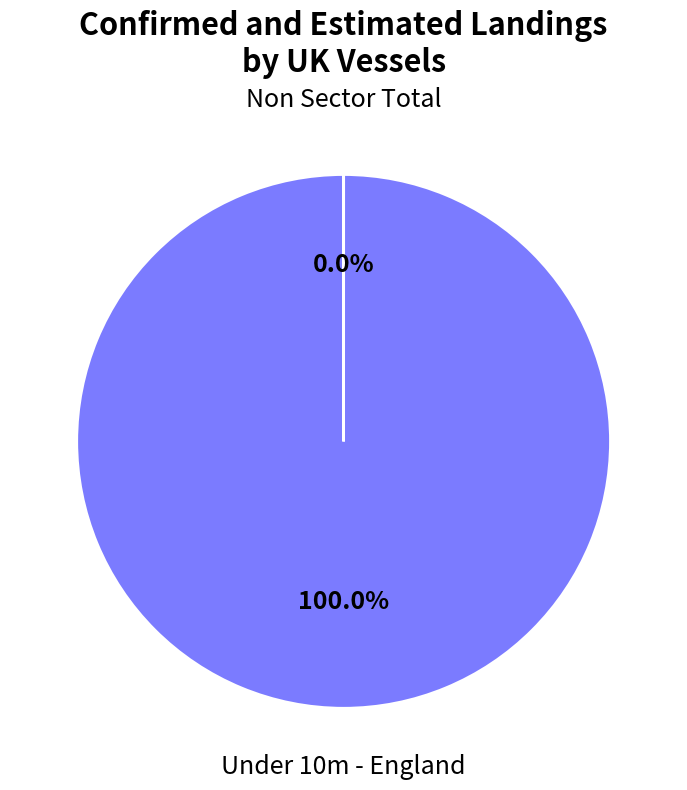

The Non Sector Total slice represents 0% of the pie. True or false?

True